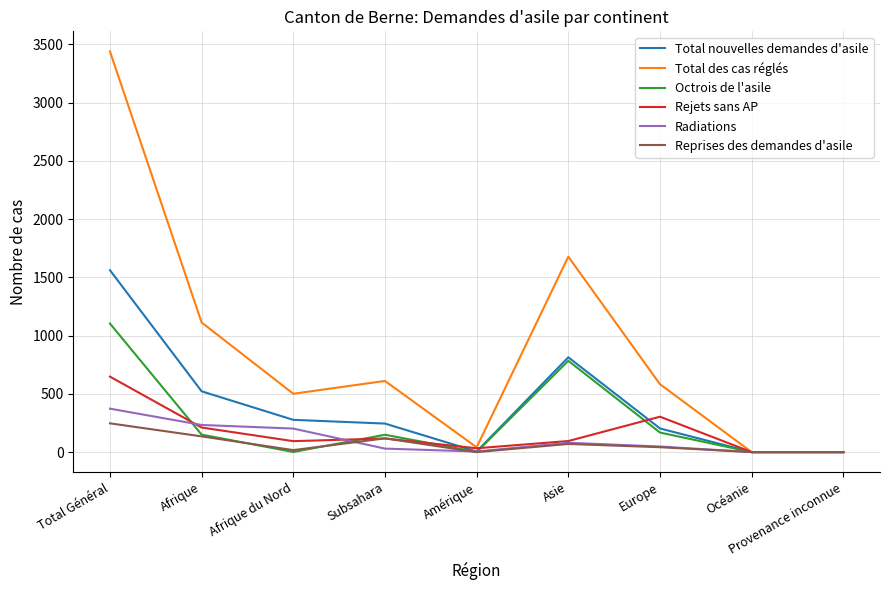

Which series has the widest spread of values?

Total des cas réglés